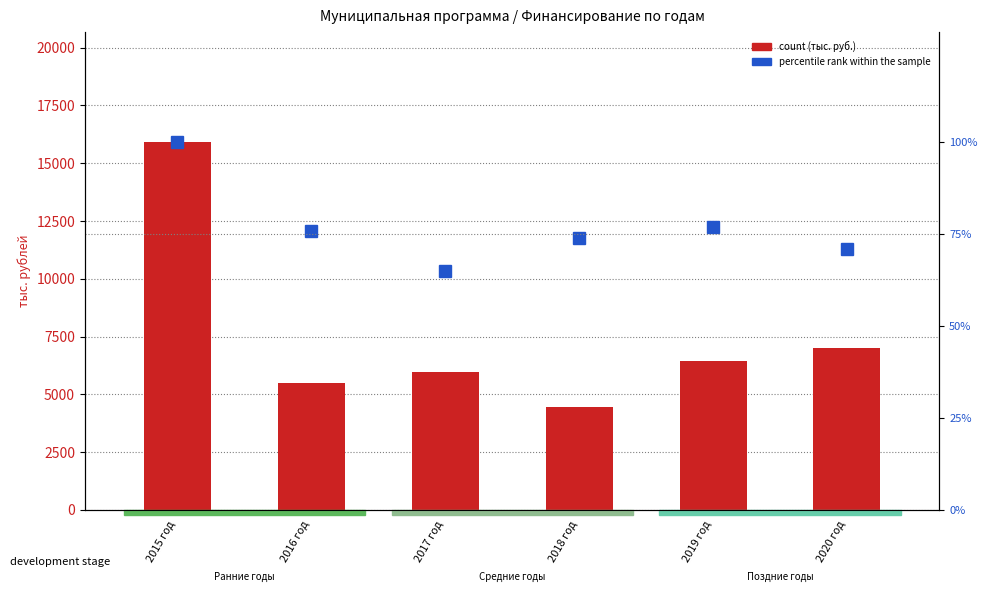

At which category is the sum across all series the highest?

2015 год